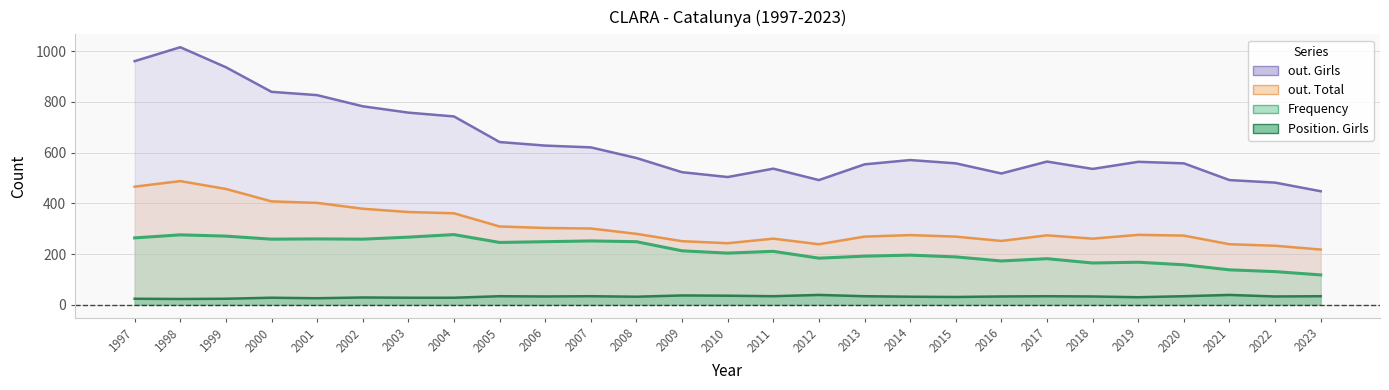

What is the average value of the Frequency series?

213